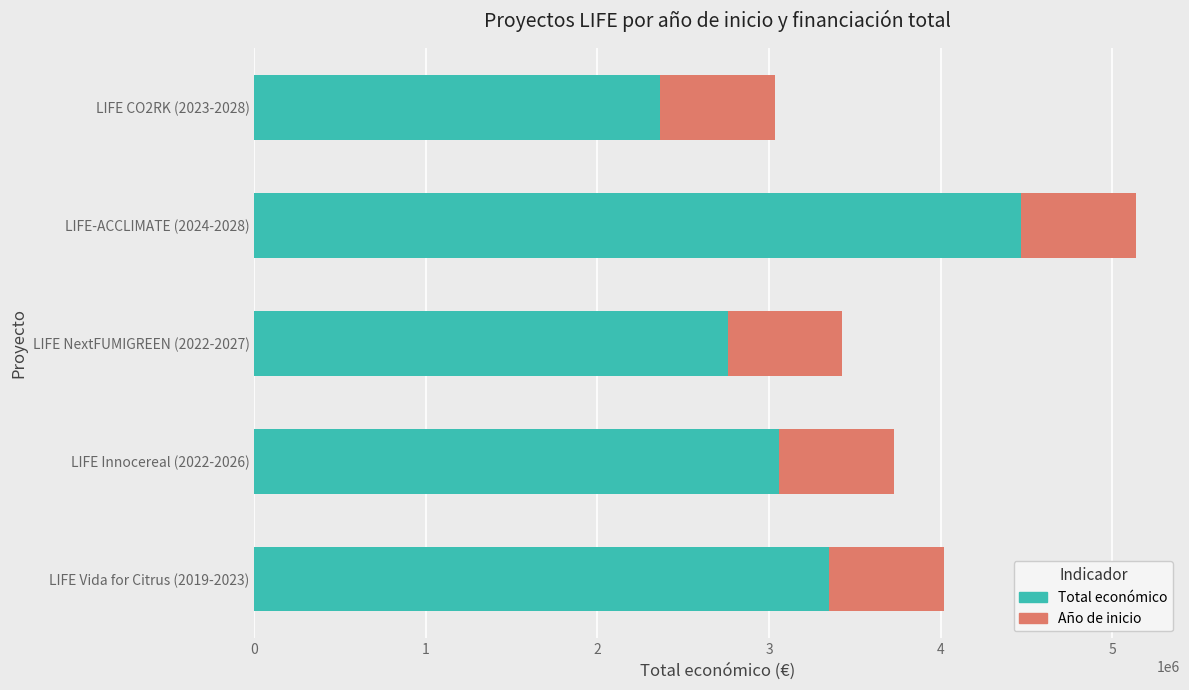

Count the number of data series in this chart.

2